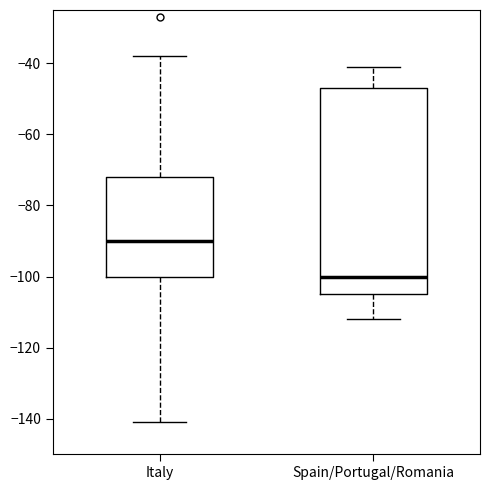

Reading left to right, transcribe this box plot: for each box, give where its median line is, the range the box spans, and where its two whiskers end, as read against the y-axis. The values are not printed on the chart, so give them approximately, as read against the axis.

Italy: median -90, box -100 to -72, whiskers -140 to -38
Spain/Portugal/Romania: median -100, box -104 to -46, whiskers -112 to -40